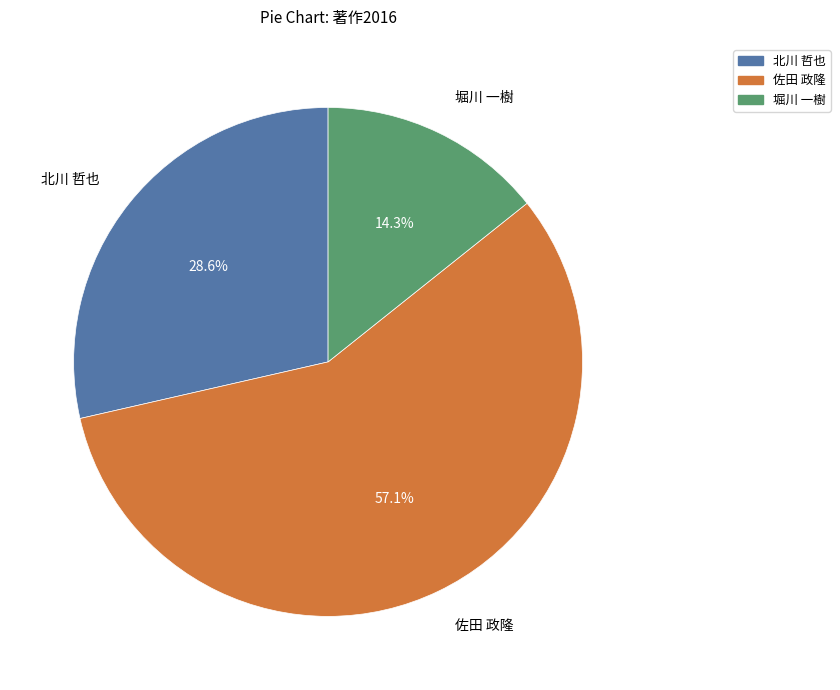

Which category accounts for the majority?

佐田 政隆